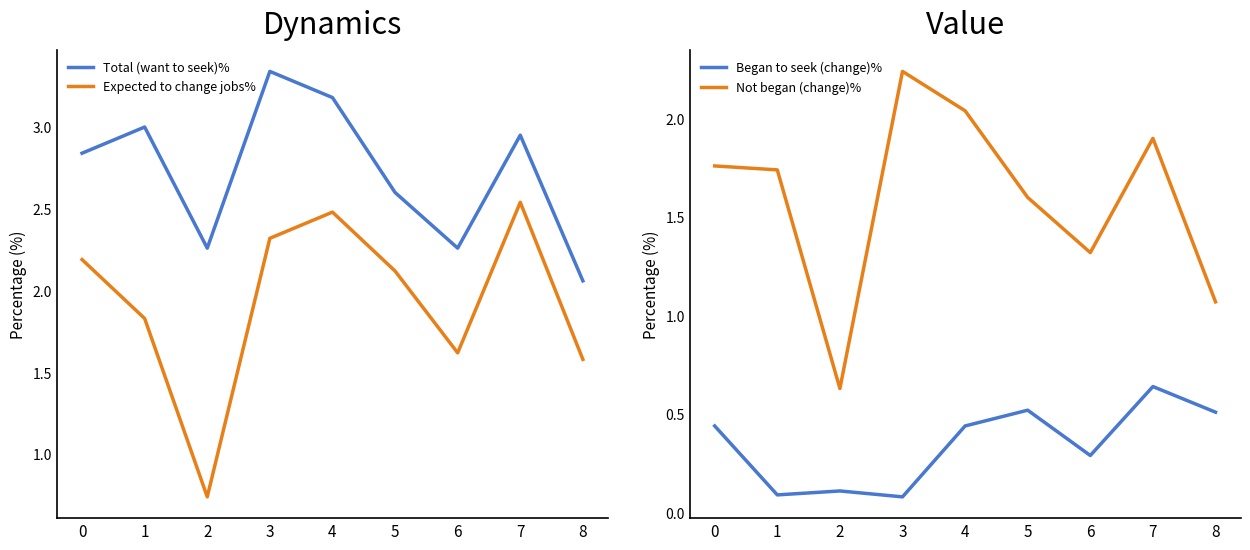

What value does the Not began (change)% series have at 4?

2.0